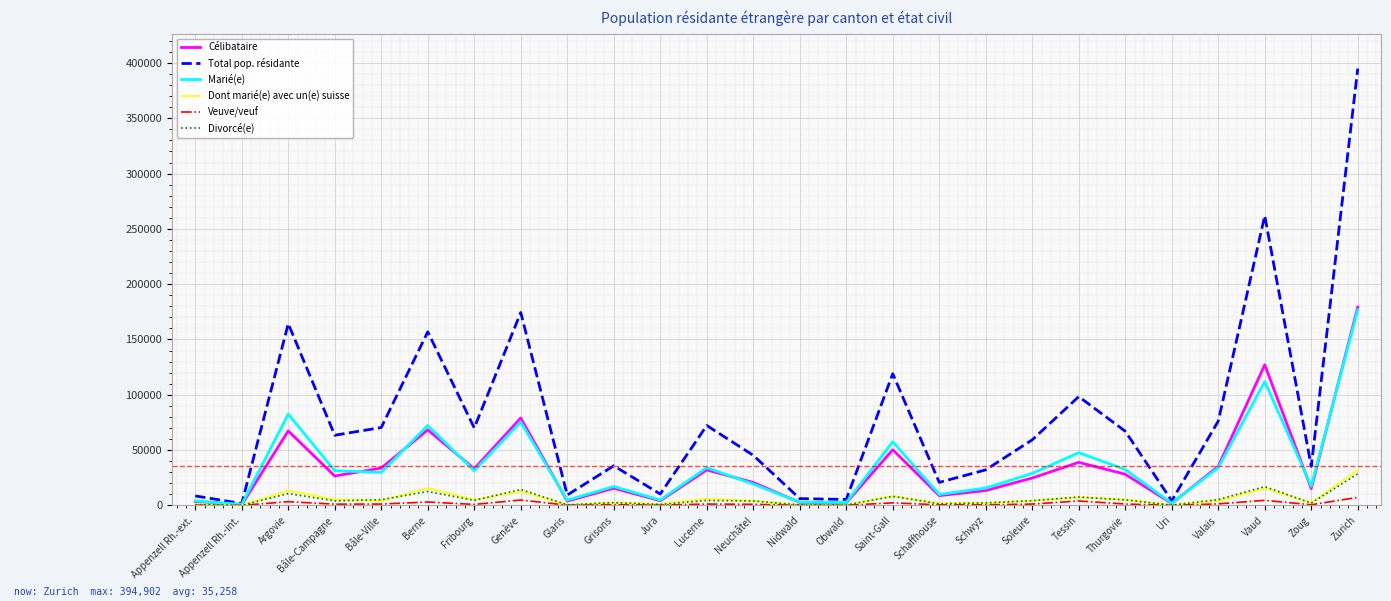

What is the sum of the Divorcé(e) values at Saint-Gall and Glaris?

8688